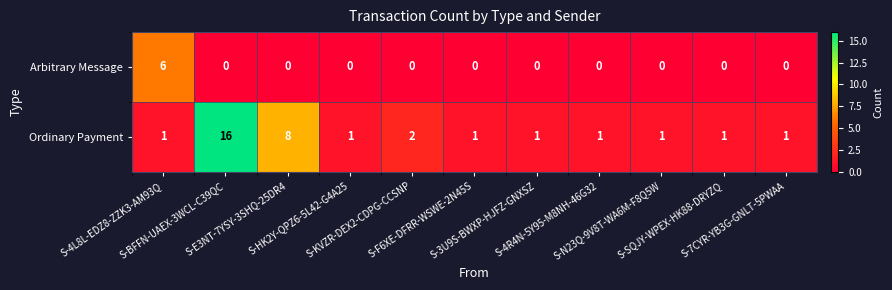

How many Arbitrary Message values are between 0 and 1?

10